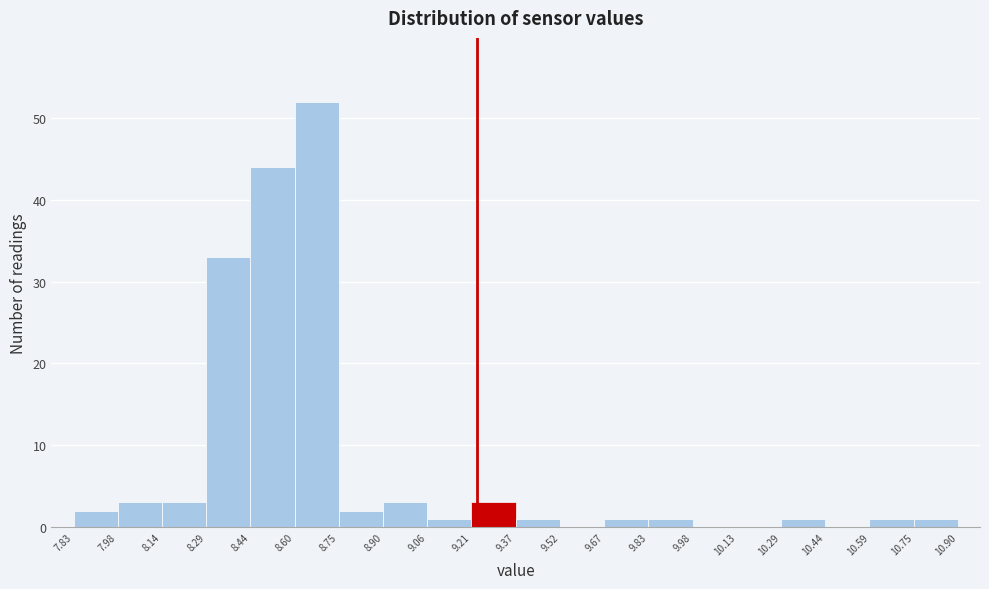

What is the height of the bar covering 9.06 to 9.21 on the x-axis? The values are not printed on the chart, so give them approximately, as read against the axis.

1